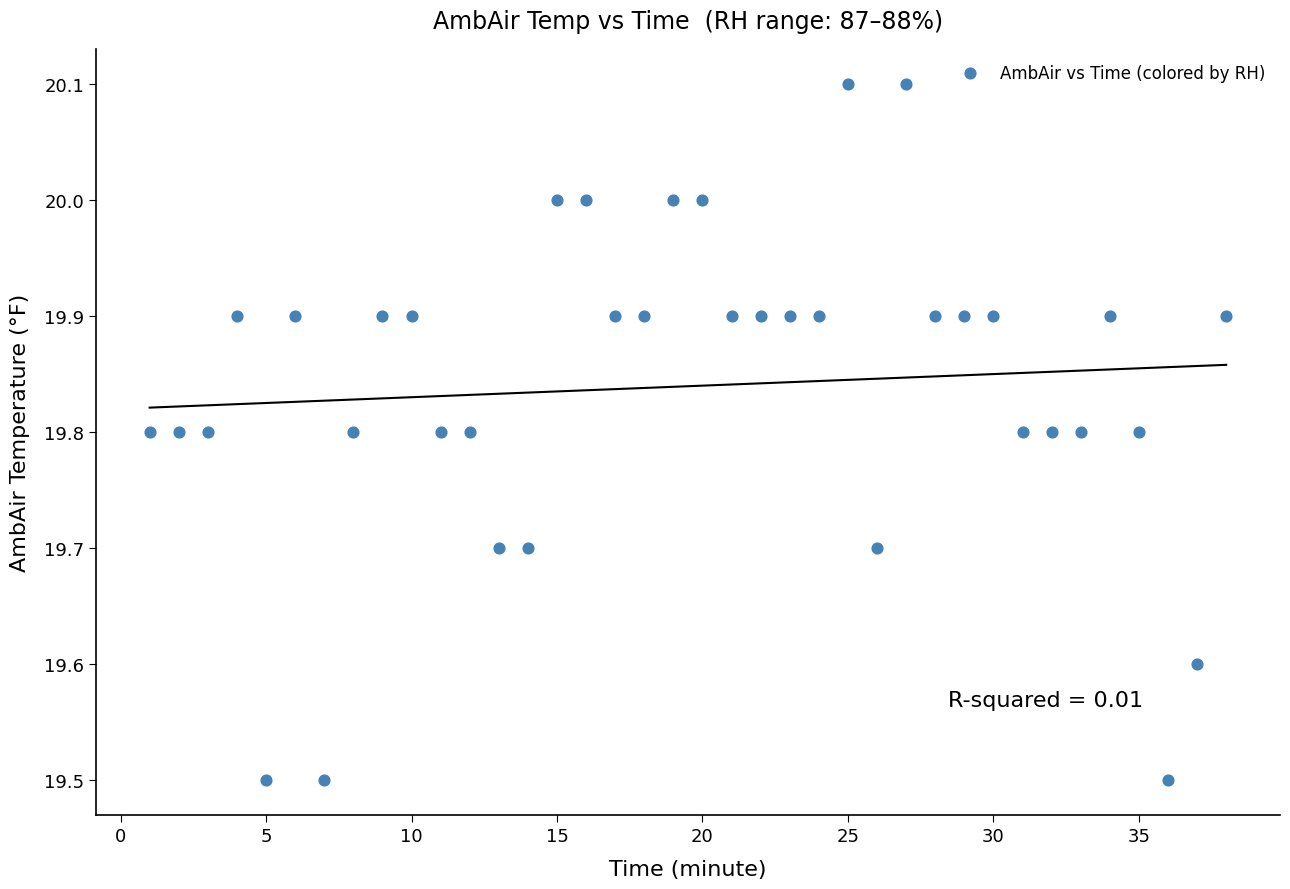

What is the range of X values (max minus min)?

37.0